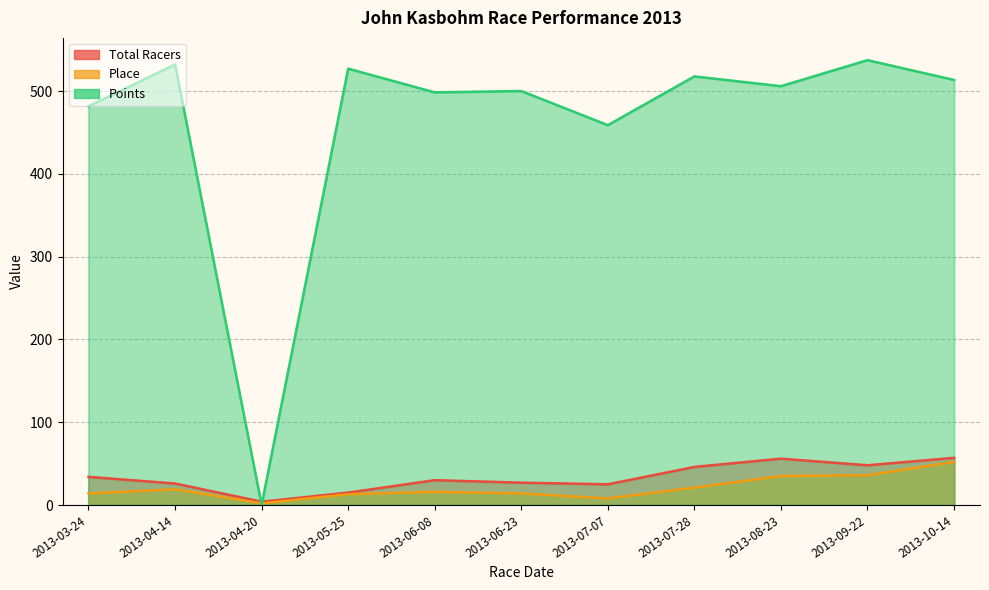

What is the difference between the Total Racers values at 2013-06-08 and 2013-10-14?

27.0